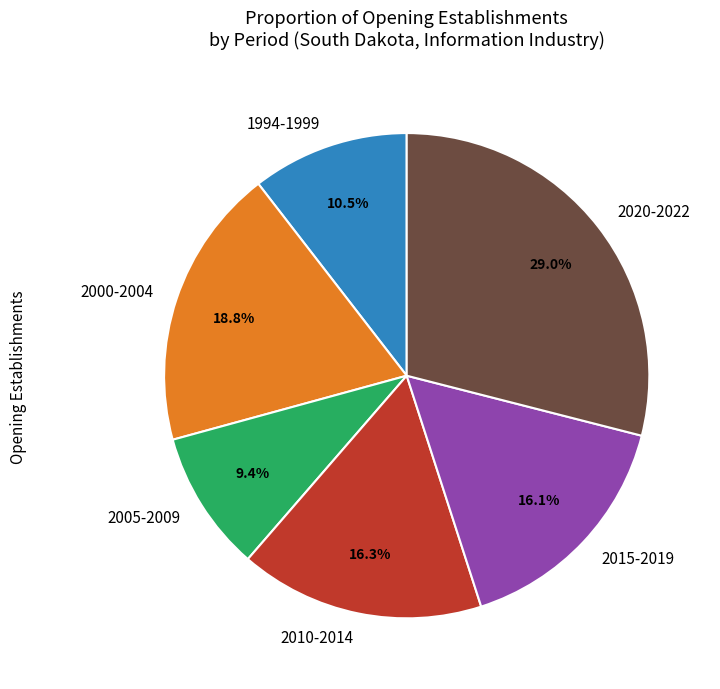

Is there any slice that represents more than half of the pie?

No